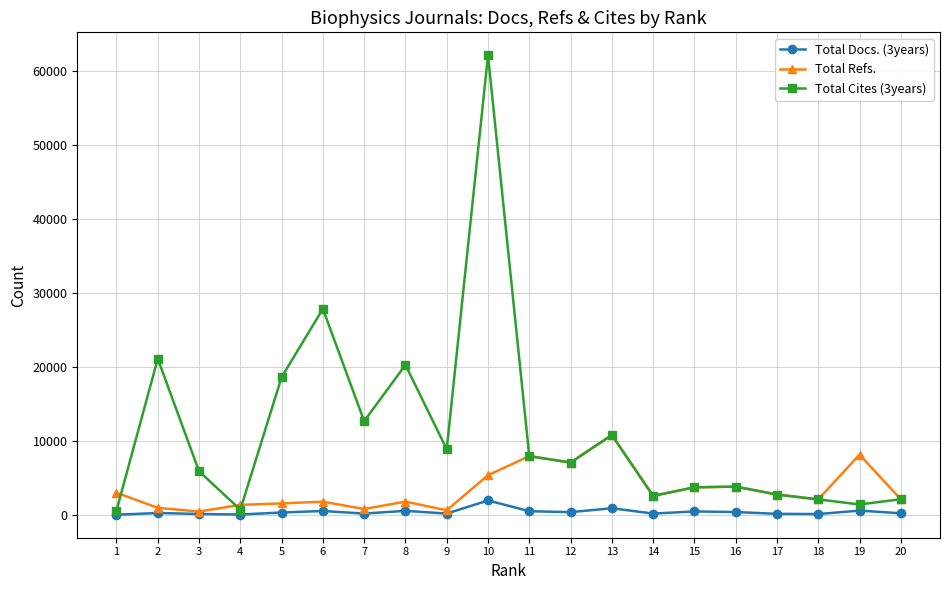

What are all the series names shown in the legend?

Total Docs. (3years), Total Refs., Total Cites (3years)